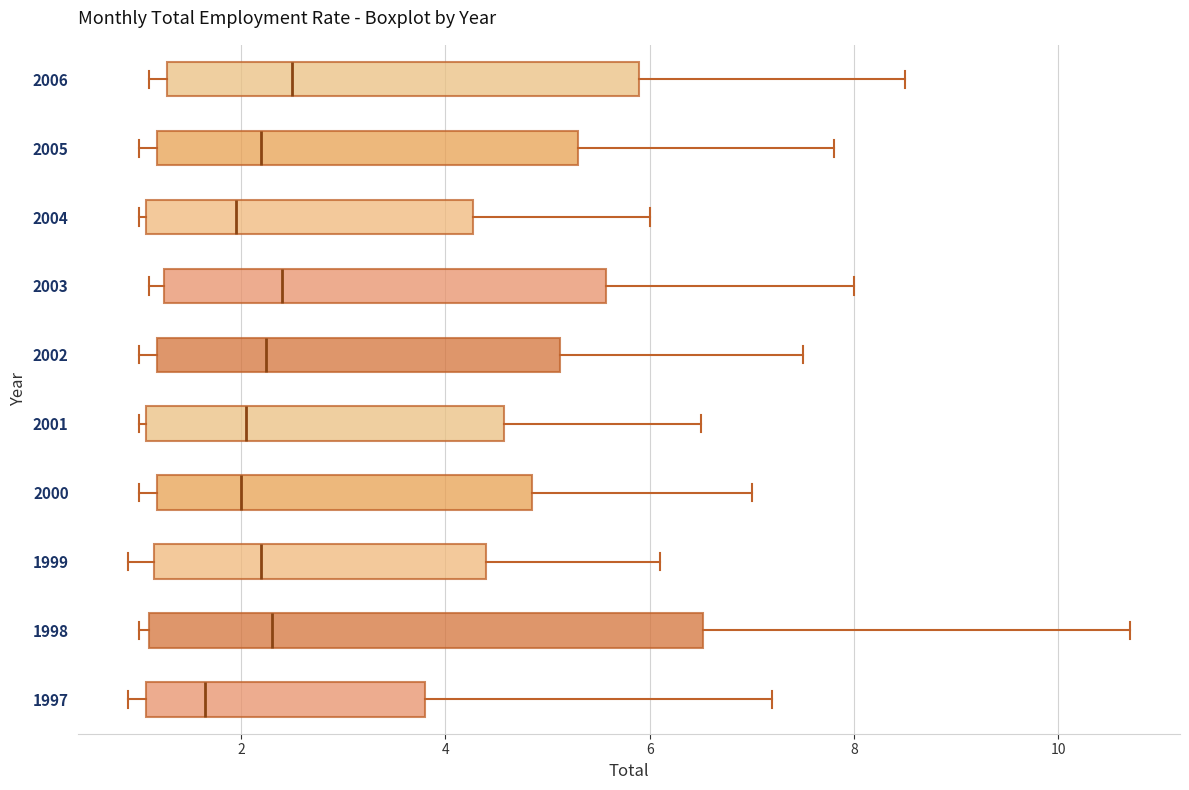

Reading bottom to top, read every box against the x-axis: the position of its median line, the range the box covers, and the ends of its whiskers. The values are not printed on the chart, so give them approximately, as read against the axis.

1997: median 1.6, box 1.0 to 3.8, whiskers 1.0 (just left of the box's left edge) to 7.2
1998: median 2.4, box 1.2 to 6.6, whiskers 1.0 to 10.8
1999: median 2.2, box 1.2 to 4.4, whiskers 1.0 to 6.2
2000: median 2.0, box 1.2 to 4.8, whiskers 1.0 to 7.0
2001: median 2.0, box 1.0 to 4.6, whiskers 1.0 (just left of the box's left edge) to 6.6
2002: median 2.2, box 1.2 to 5.2, whiskers 1.0 to 7.6
2003: median 2.4, box 1.2 to 5.6, whiskers 1.2 (just left of the box's left edge) to 8.0
2004: median 2.0, box 1.0 to 4.2, whiskers 1.0 (just left of the box's left edge) to 6.0
2005: median 2.2, box 1.2 to 5.4, whiskers 1.0 to 7.8
2006: median 2.6, box 1.2 to 6.0, whiskers 1.2 (just left of the box's left edge) to 8.6